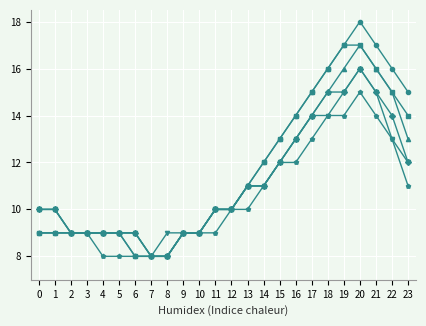

Which category has the highest value across all series?

20